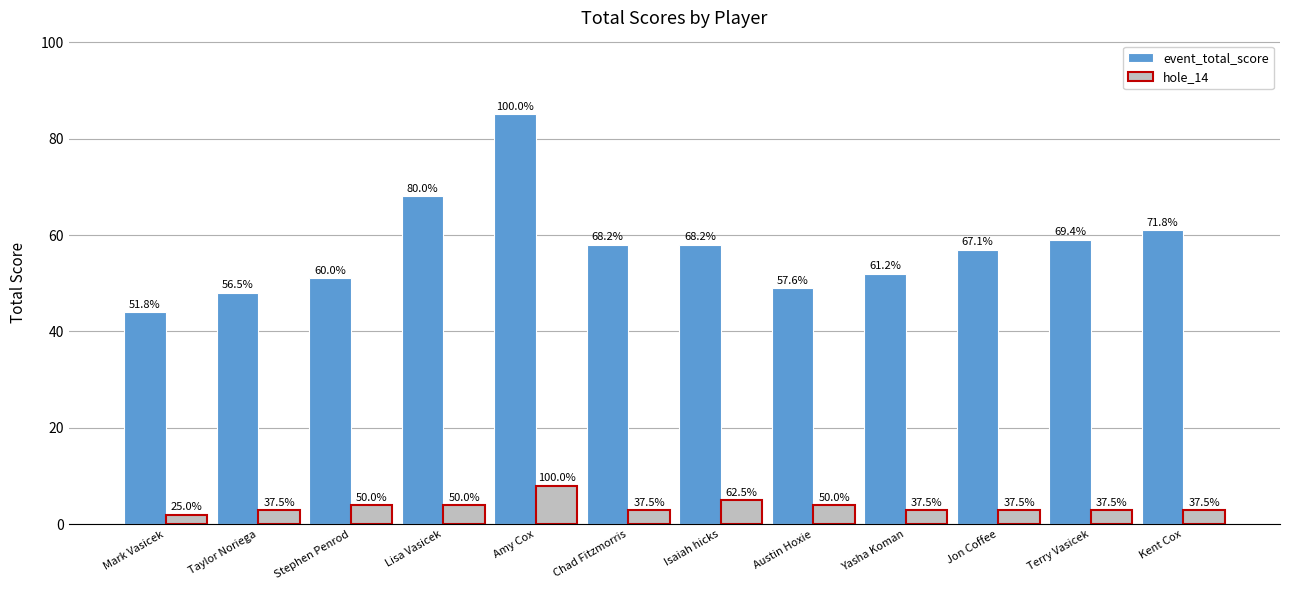

Reading left to right, list all the values displayed in this chart.

event_total_score: Mark Vasicek=44	Taylor Noriega=48	Stephen Penrod=51	Lisa Vasicek=68	Amy Cox=85	Chad Fitzmorris=58	Isaiah hicks=58	Austin Hoxie=49	Yasha Koman=52	Jon Coffee=57	Terry Vasicek=59	Kent Cox=61
hole_14: Mark Vasicek=2	Taylor Noriega=3	Stephen Penrod=4	Lisa Vasicek=4	Amy Cox=8	Chad Fitzmorris=3	Isaiah hicks=5	Austin Hoxie=4	Yasha Koman=3	Jon Coffee=3	Terry Vasicek=3	Kent Cox=3